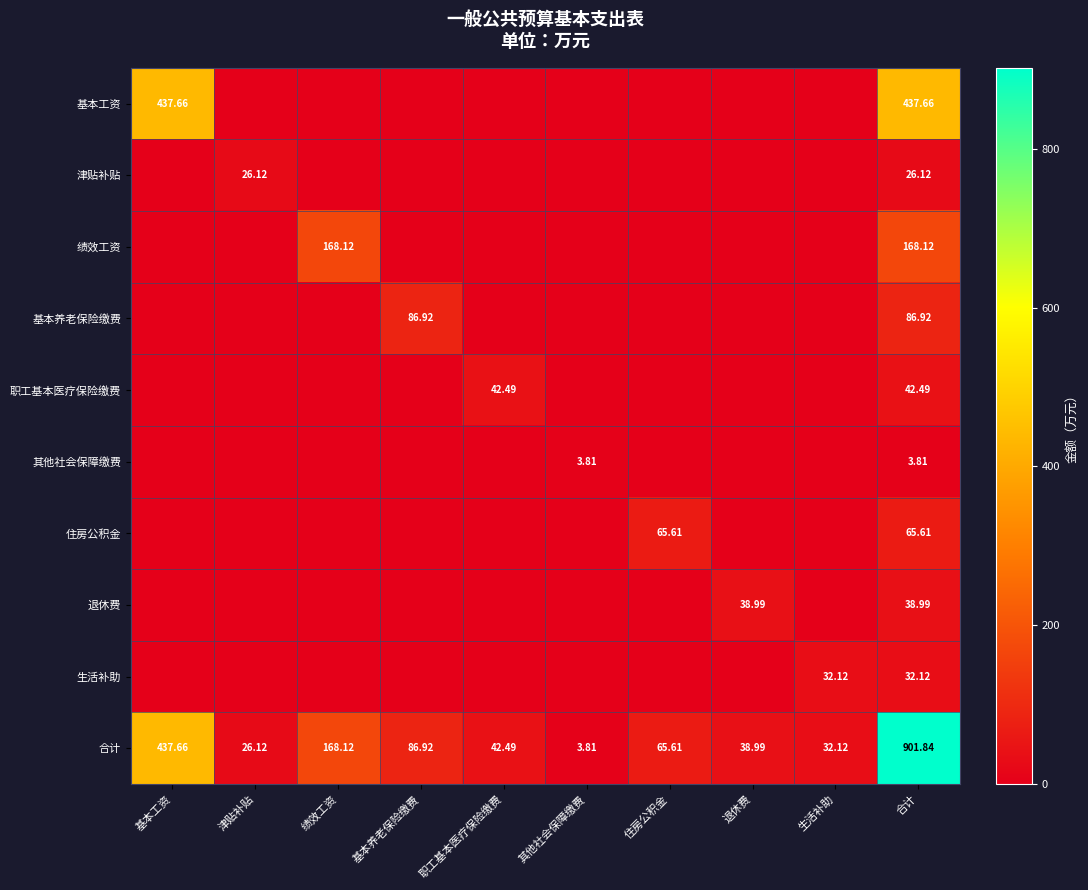

The value of 职工基本医疗保险缴费 at 合计 is 42.5. True or false?

True